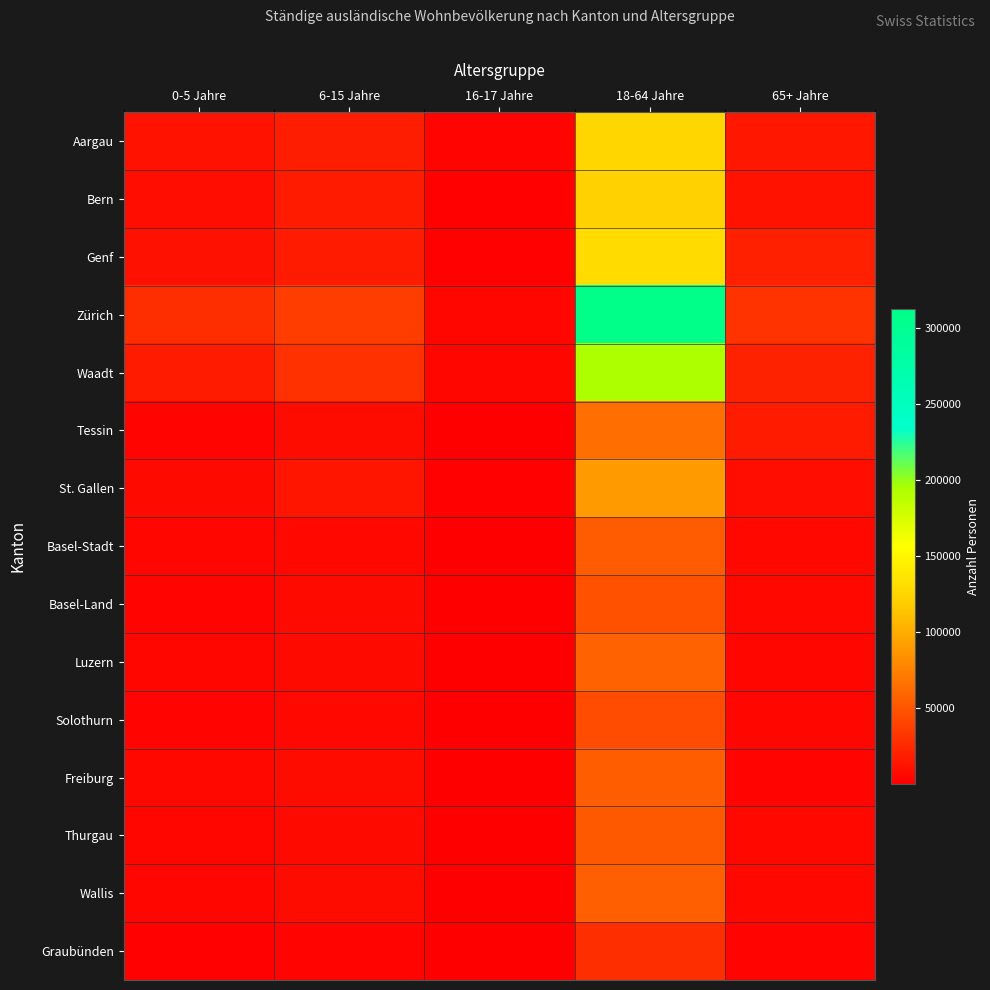

Between 6-15 Jahre and 65+ Jahre, which is larger?

6-15 Jahre